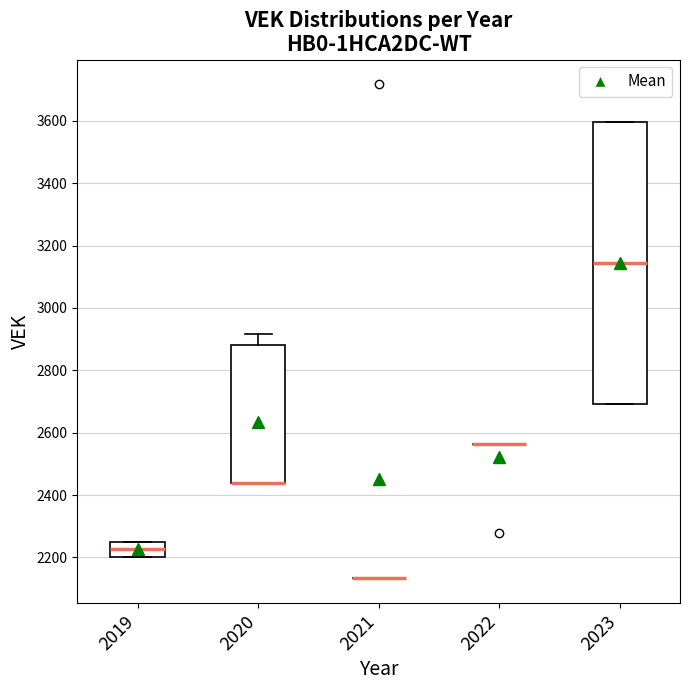

Which box is the tallest, from its lower edge to its upper edge?

2023